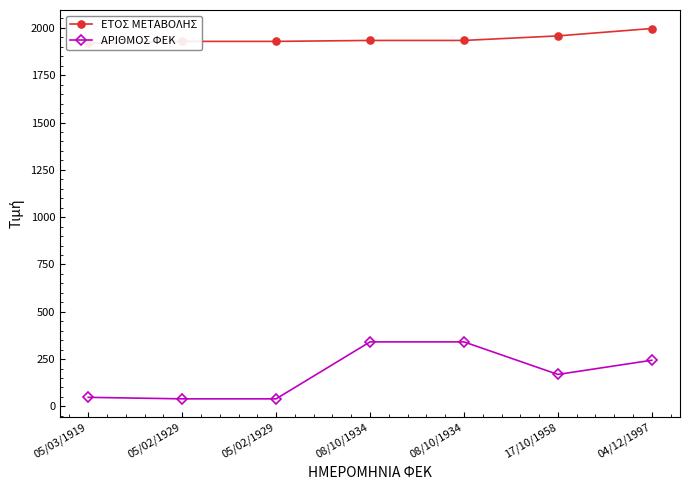

List the labels in order of ΑΡΙΘΜΟΣ ΦΕΚ value, smallest first.

05/02/1929, 05/02/1929, 05/03/1919, 17/10/1958, 04/12/1997, 08/10/1934, 08/10/1934